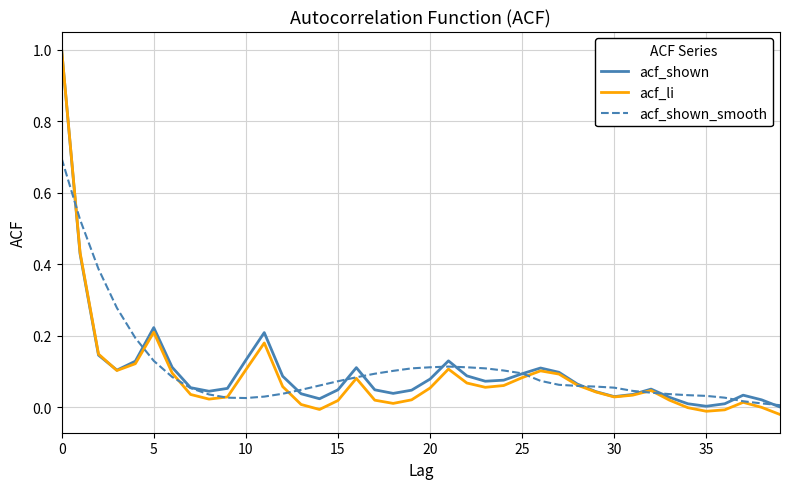

What is the maximum value shown in the chart?

1.0